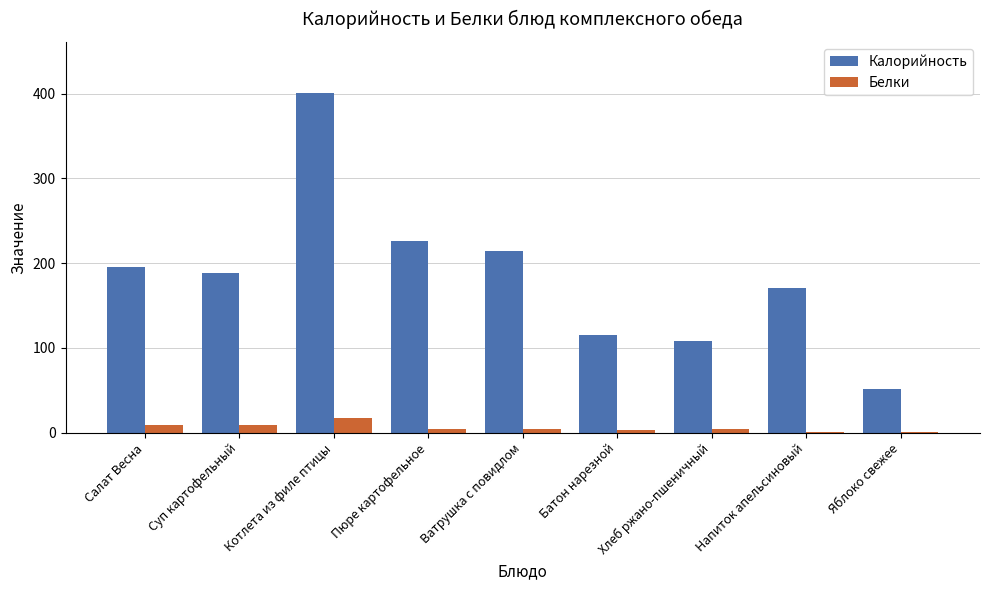

Between Батон нарезной and Напиток апельсиновый, which series saw the biggest shift?

Калорийность